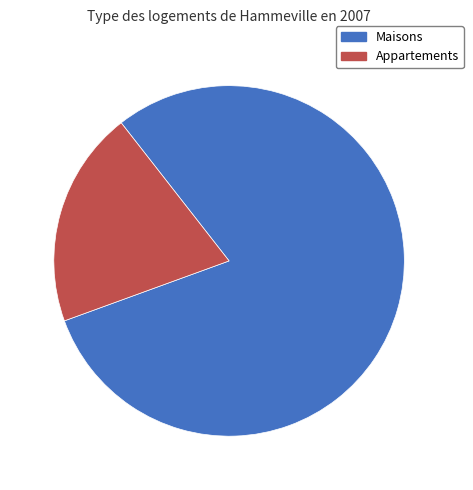

Is there a majority slice in this chart?

Yes